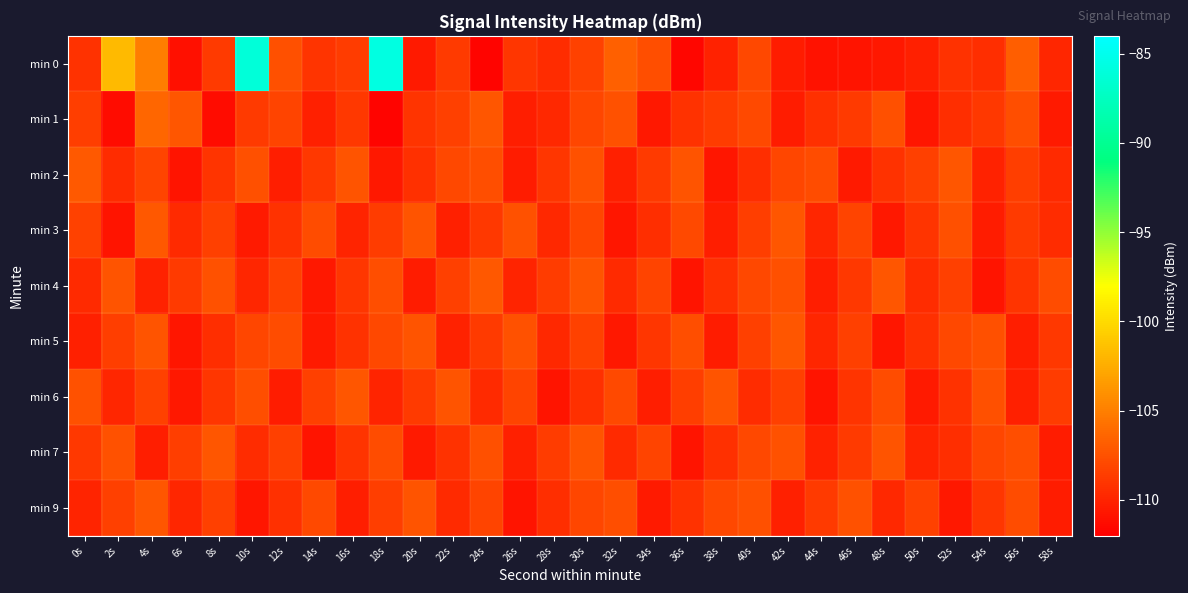

At which category is the sum across all series the highest?

18s